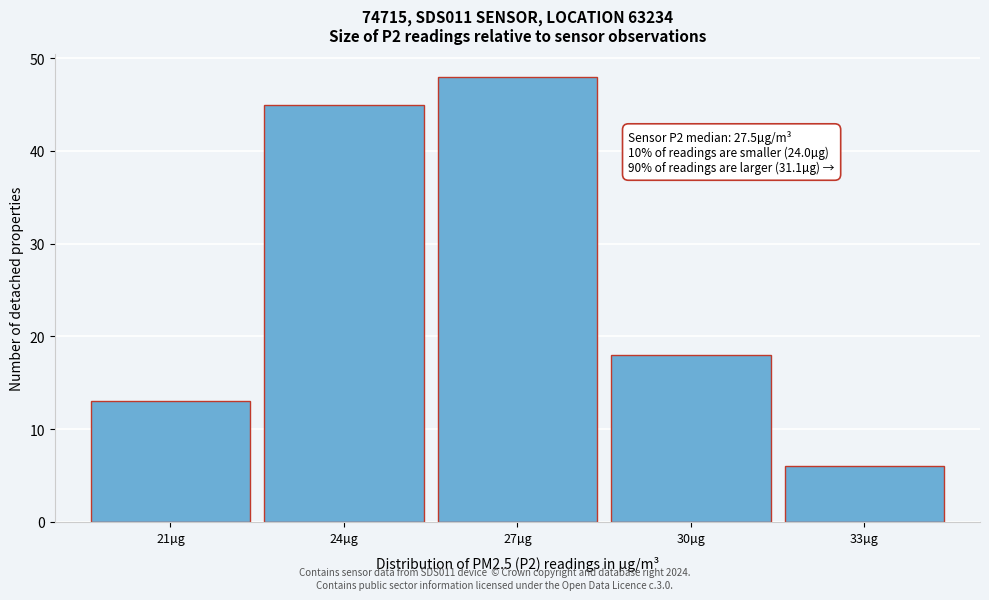

Reading left to right, extract all data points from this chart.

13	45	48	18	6